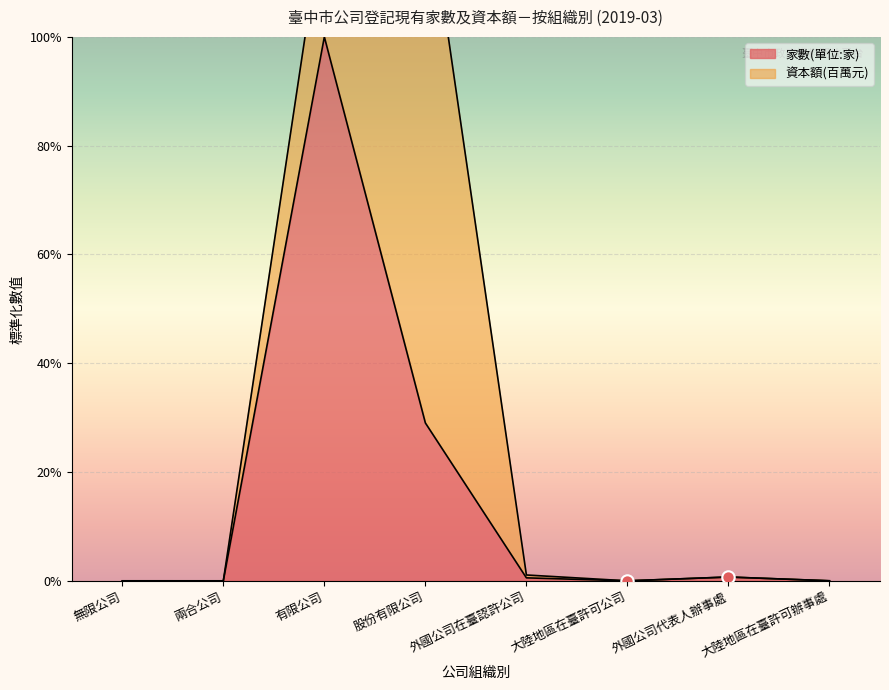

Which has a higher value, 外國公司代表人辦事處 or 無限公司?

外國公司代表人辦事處